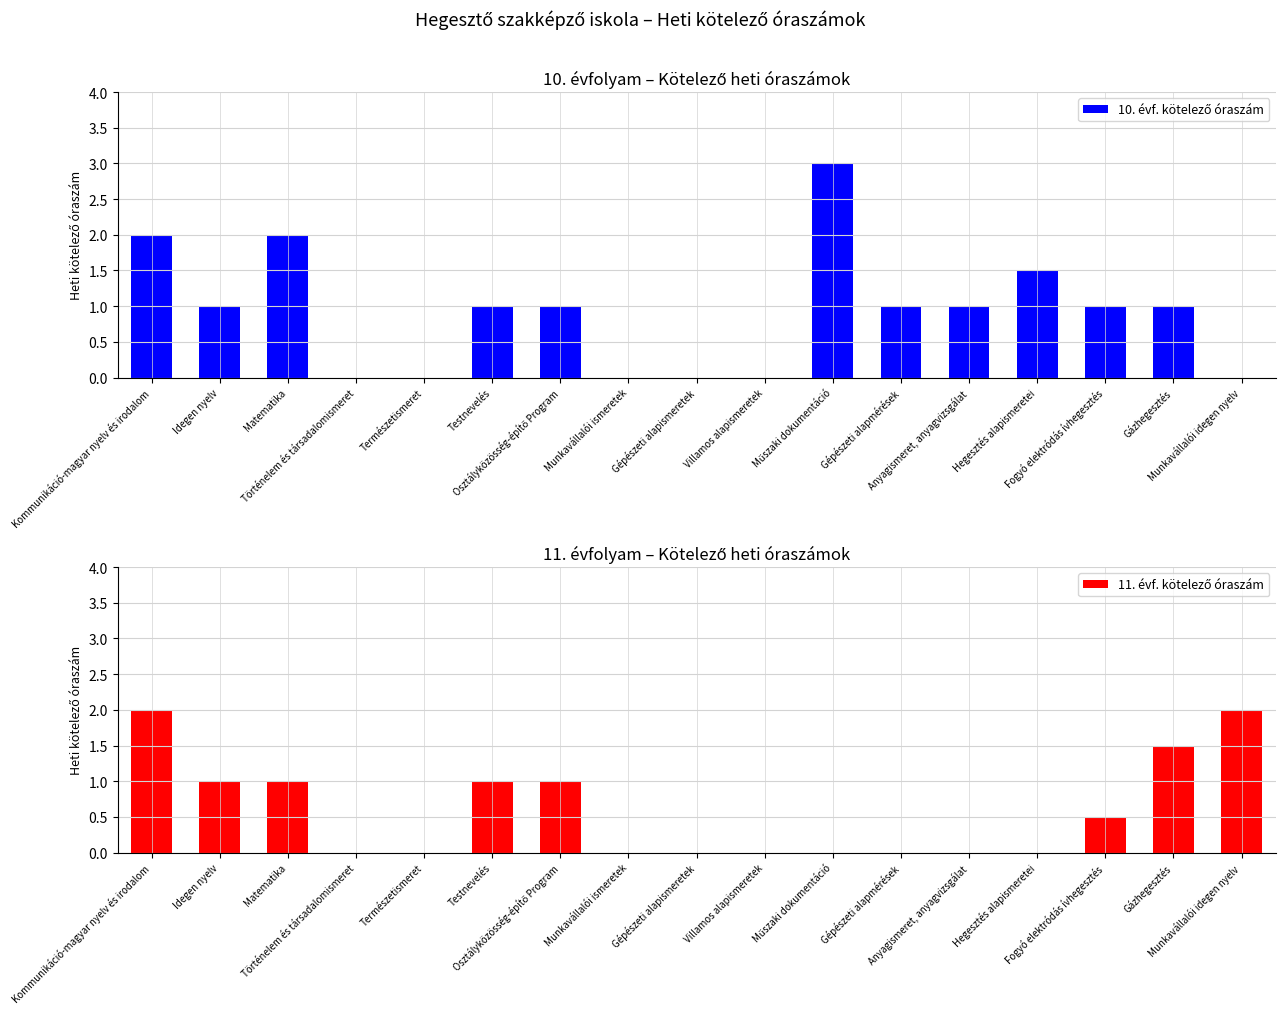

What is the label of the 13th bar from the right?

Természetismeret